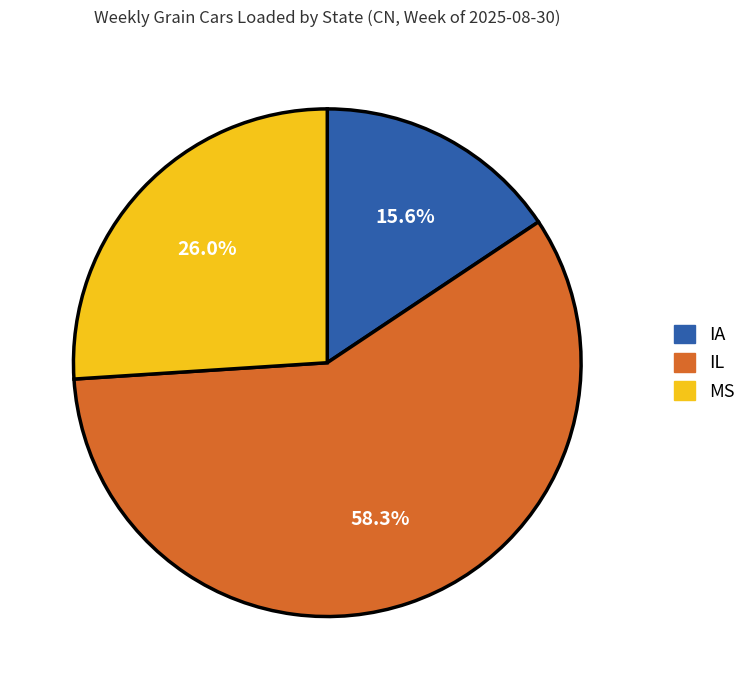

How many slices are in this pie chart?

3